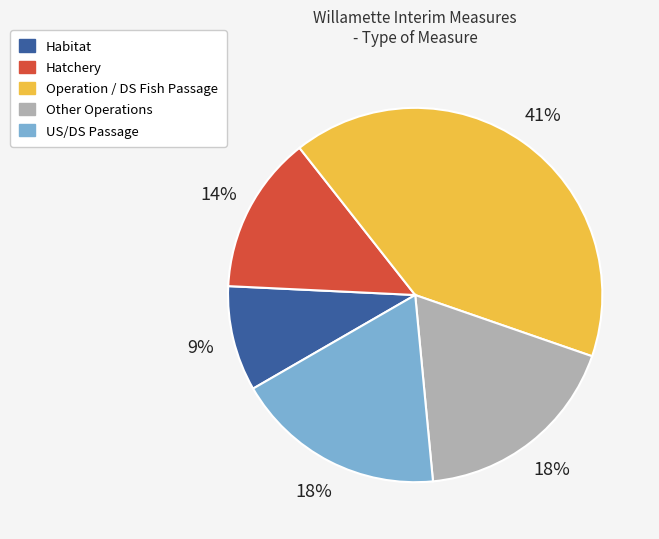

Does any single category account for the majority?

No